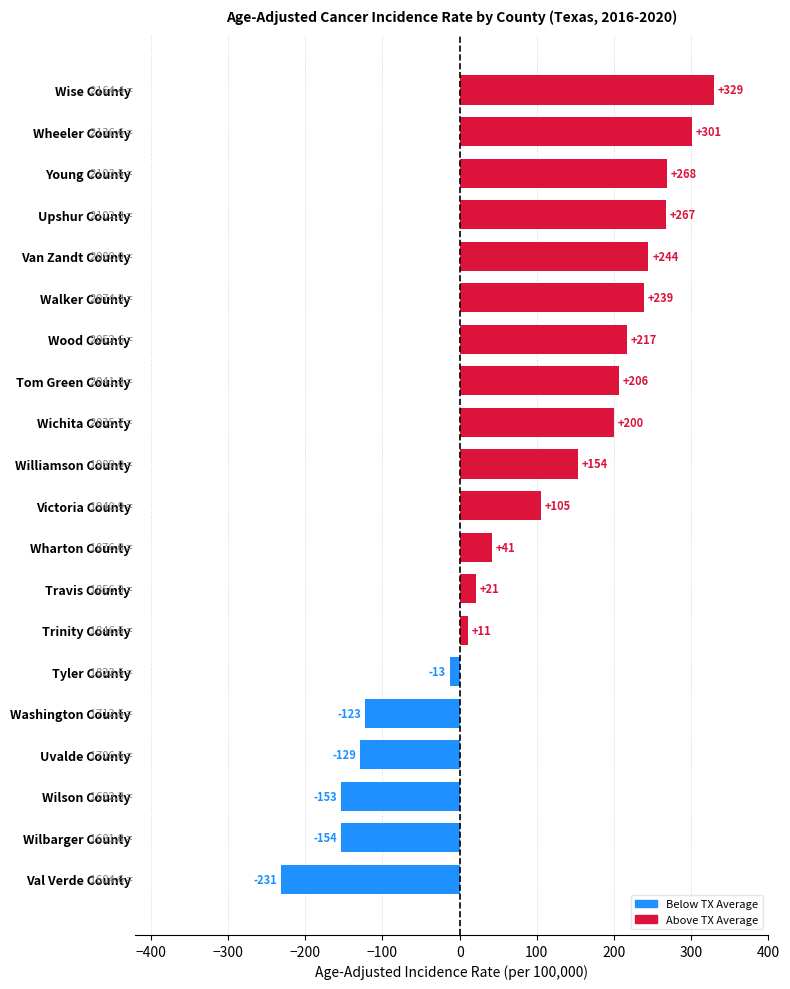

Does the chart contain stacked bars?

No